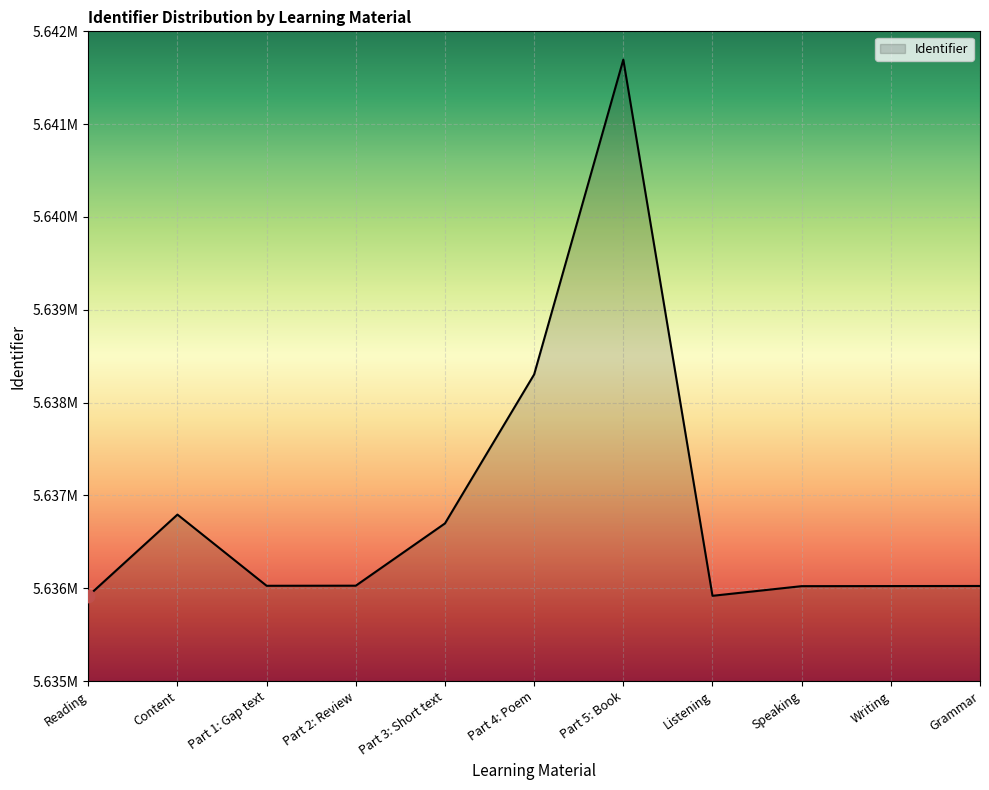

Is this an area chart (filled region under the line)?

Yes